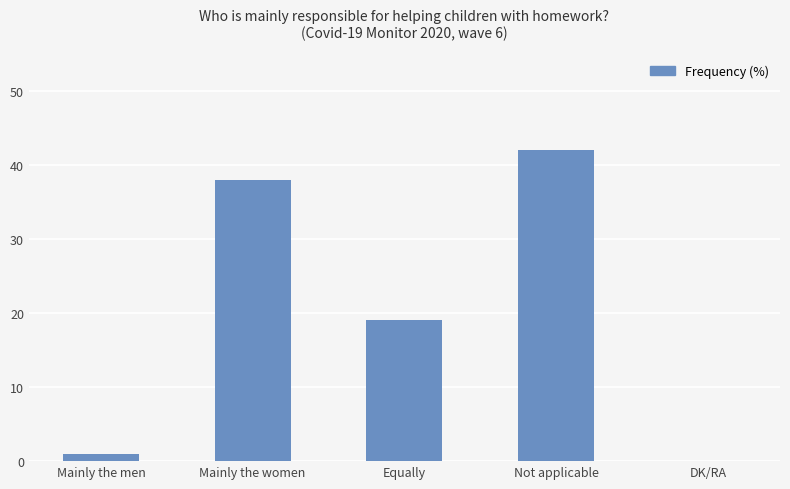

Where is the data nearest to the value 21?

Equally